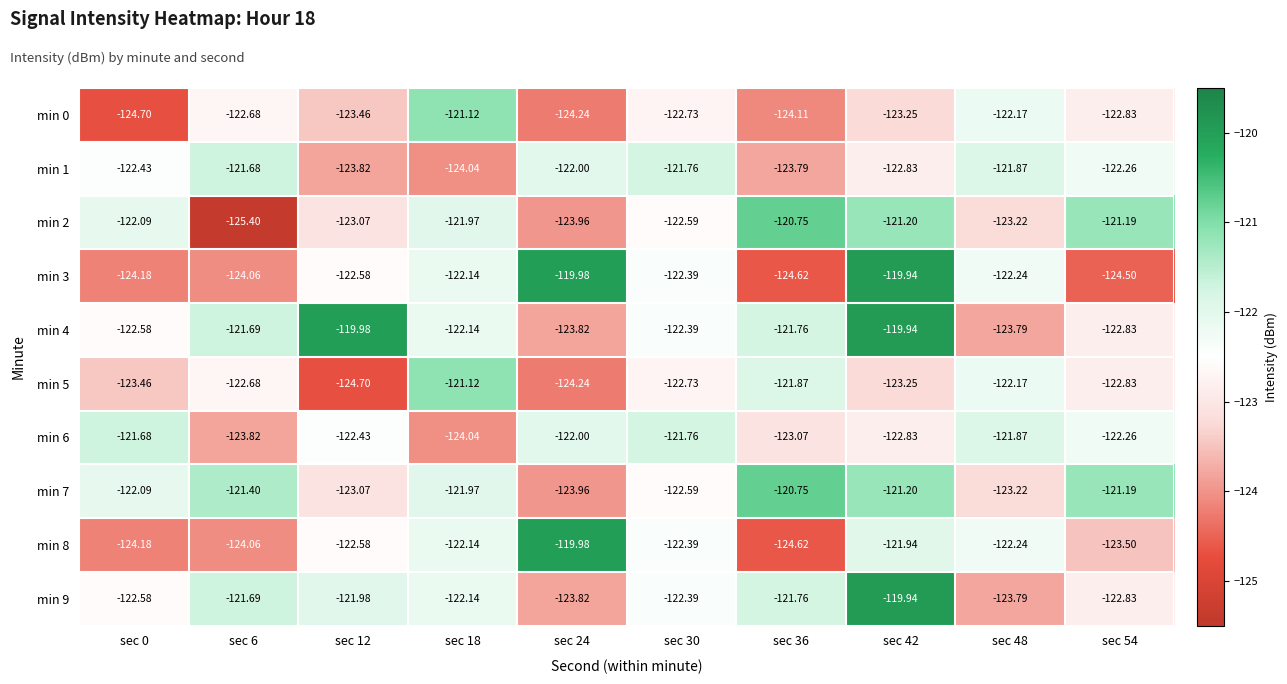

Is the value of min 8 at sec 6 greater than the value of min 1 at sec 42?

No